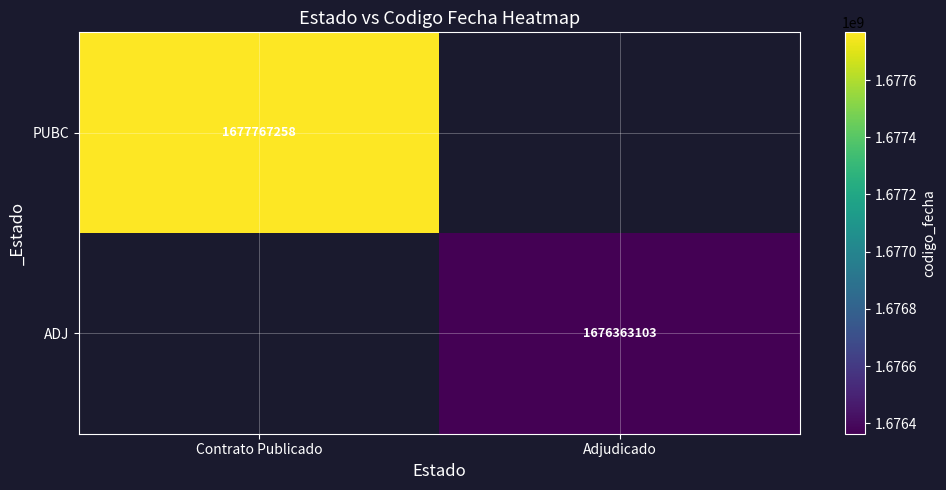

True or false: ADJ has a value of 1676363103 at Adjudicado.

True